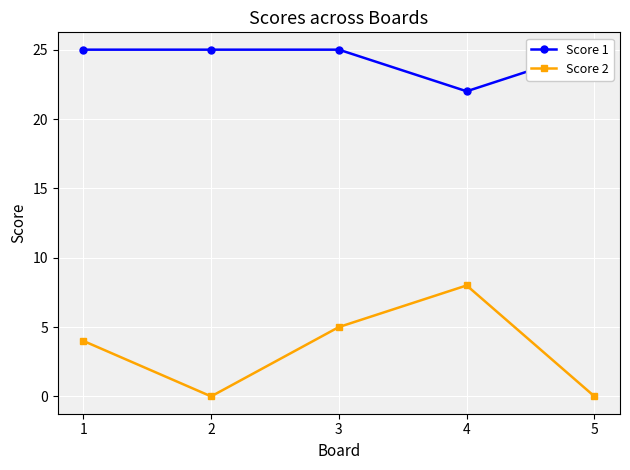

What is the maximum value for Score 2?

8